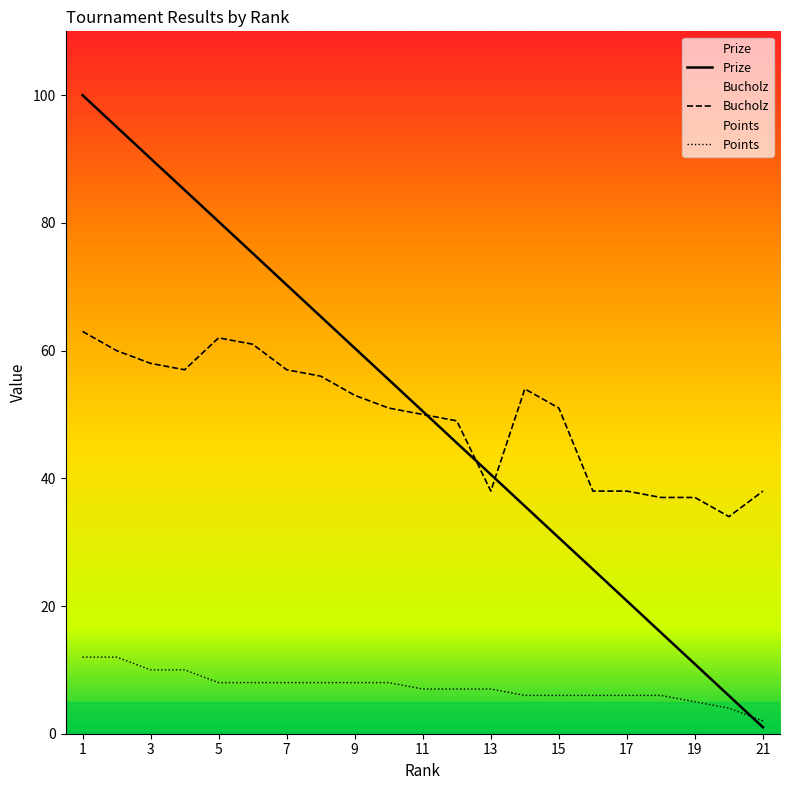

Reading left to right, what are all the values shown in this chart?

Prize: 100.0	95.0	90.1	85.2	80.2	75.2	70.3	65.3	60.4	55.5	50.5	45.5	40.6	35.6	30.7	25.8	20.8	15.8	10.9	6.0	1.0
Bucholz: 63.0	60.0	58.0	57.0	62.0	61.0	57.0	56.0	53.0	51.0	50.0	49.0	38.0	54.0	51.0	38.0	38.0	37.0	37.0	34.0	38.0
Points: 12.0	12.0	10.0	10.0	8.0	8.0	8.0	8.0	8.0	8.0	7.0	7.0	7.0	6.0	6.0	6.0	6.0	6.0	5.0	4.0	2.0